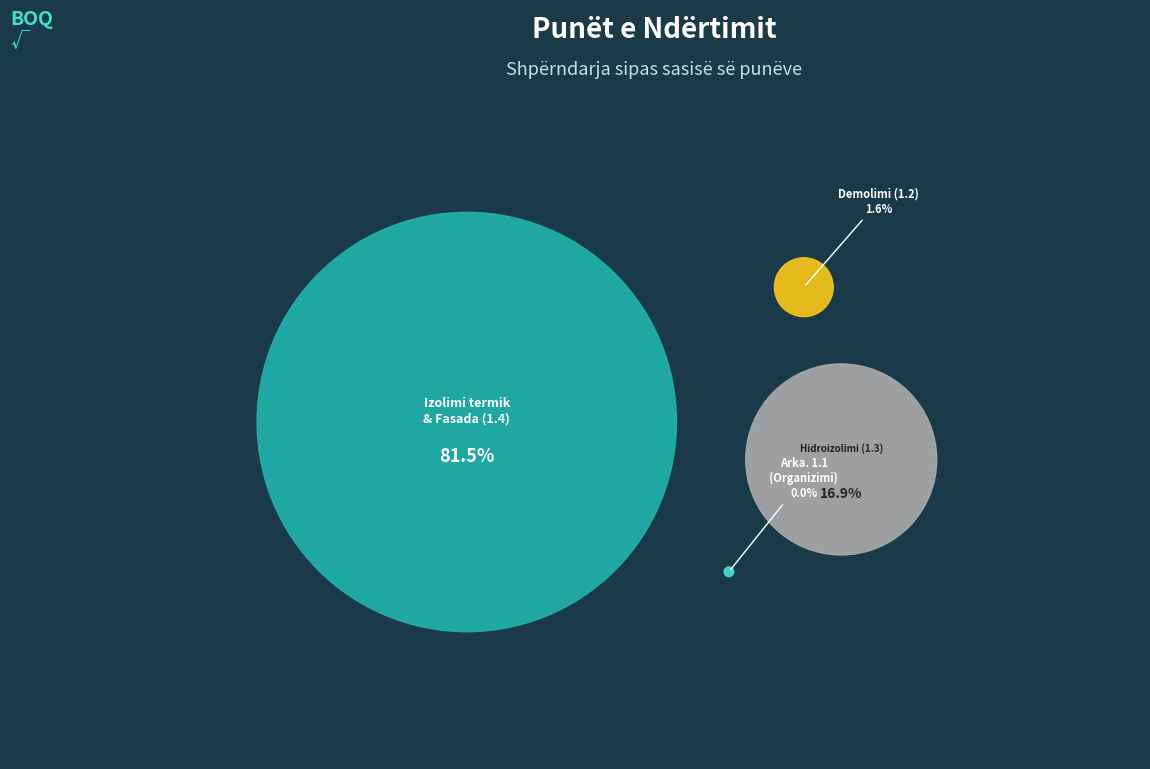

Is there any slice that represents more than half of the pie?

Yes